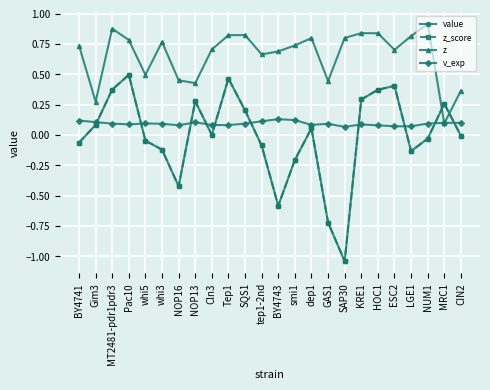

Which has a higher value, NUM1 or CIN2?

CIN2